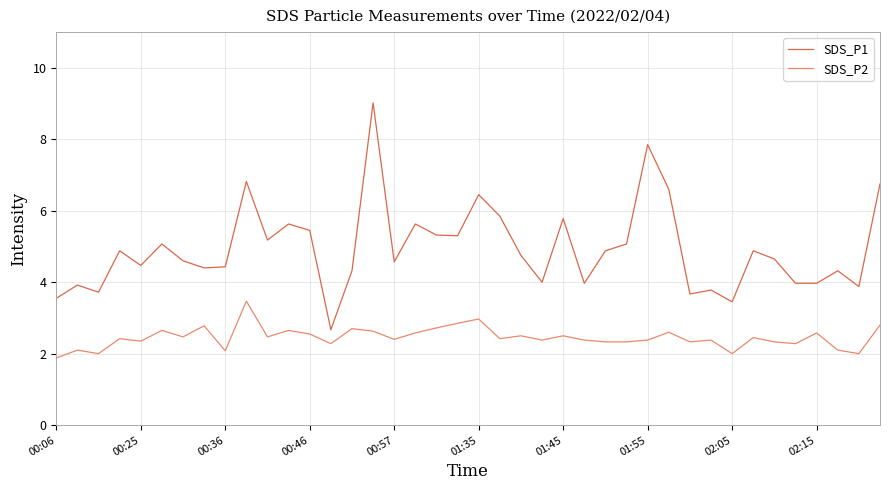

True or false: SDS_P1 has more than 2 points higher than both neighbors.

True